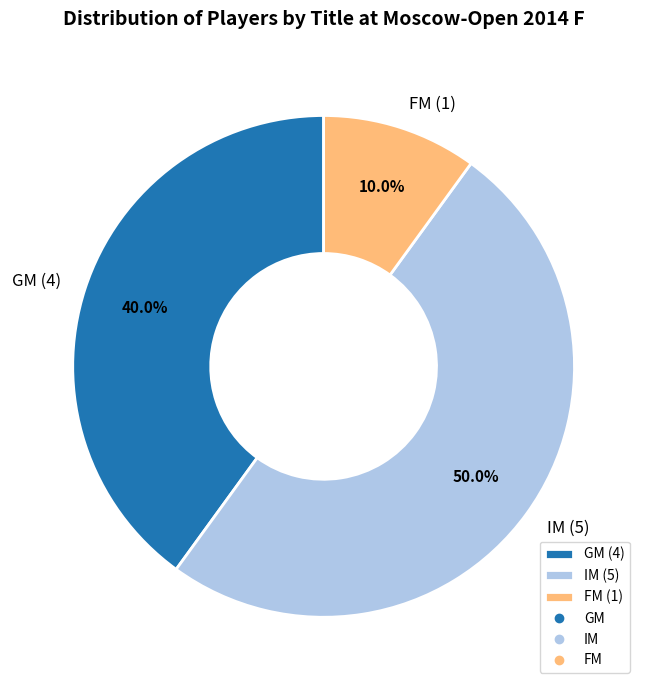

To the nearest percent, what is the difference between the largest and smallest slice percentages?

40%